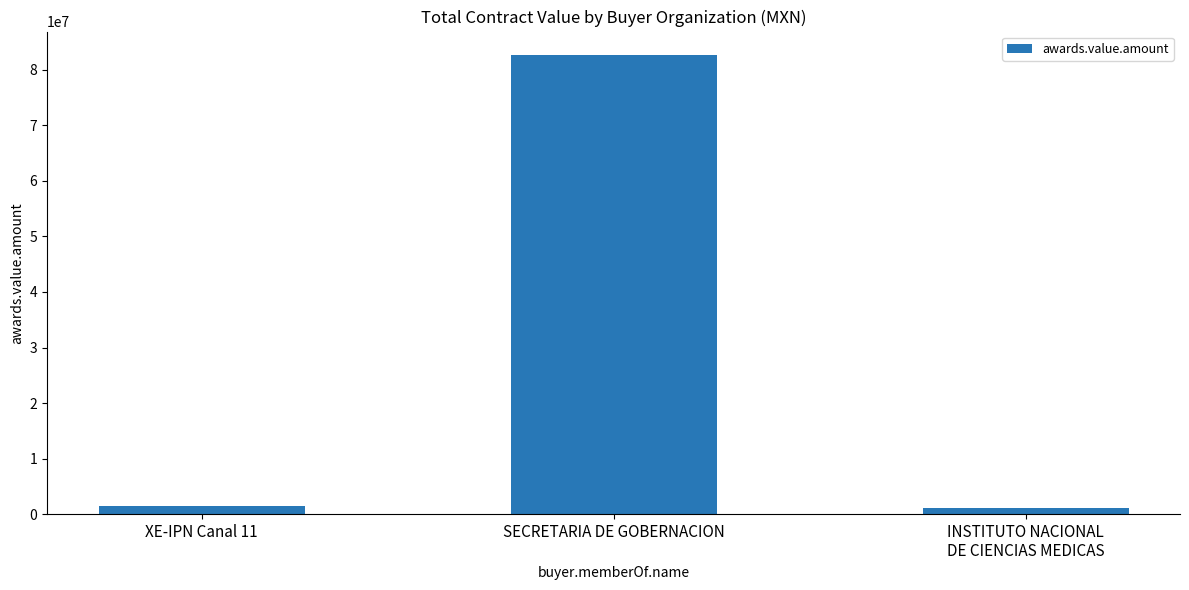

How many data points are less than 1445422?

1